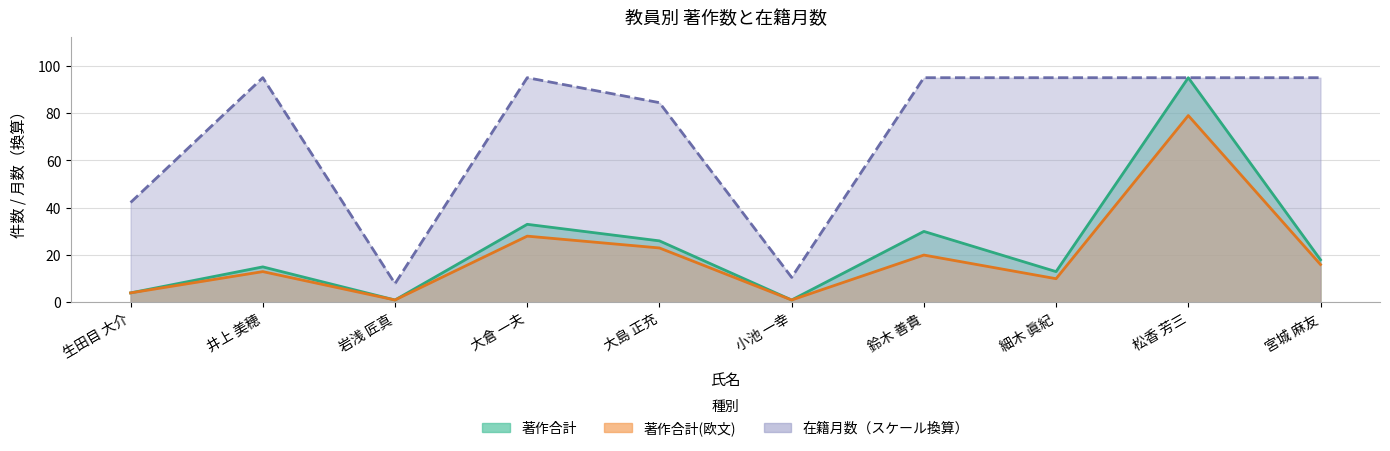

True or false: 著作合計 and 著作合計(欧文) intersect in this chart.

False